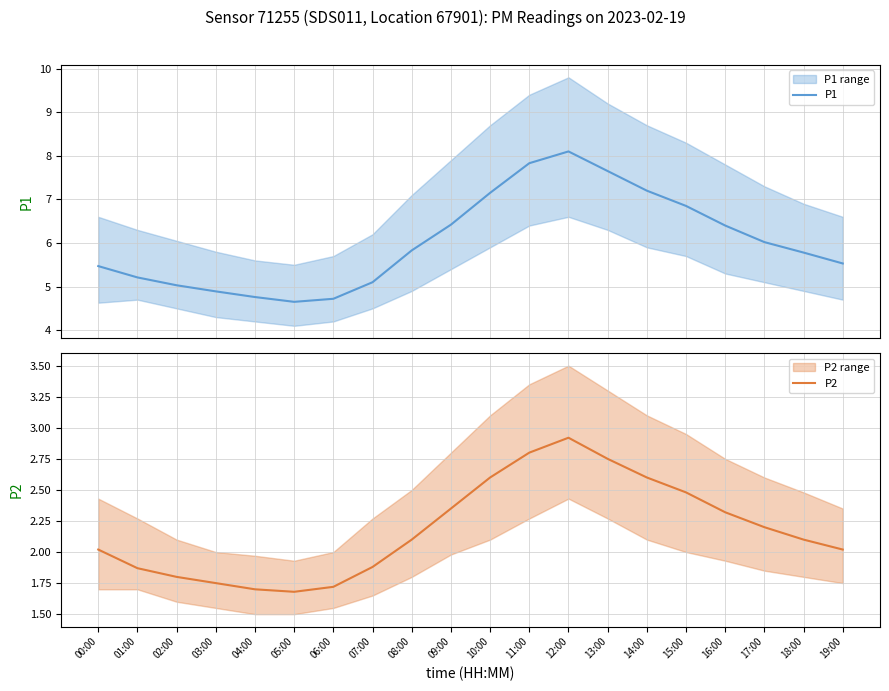

Is it true that P1 equals 5.1 at 07:00?

True